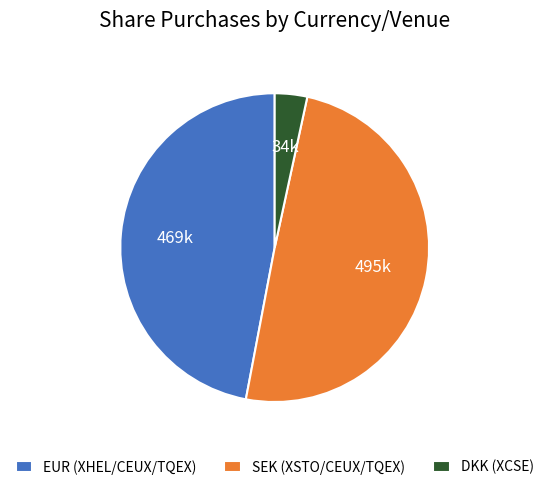

Approximately how many times larger is the value at SEK (XSTO/CEUX/TQEX) compared to EUR (XHEL/CEUX/TQEX)?

1.1